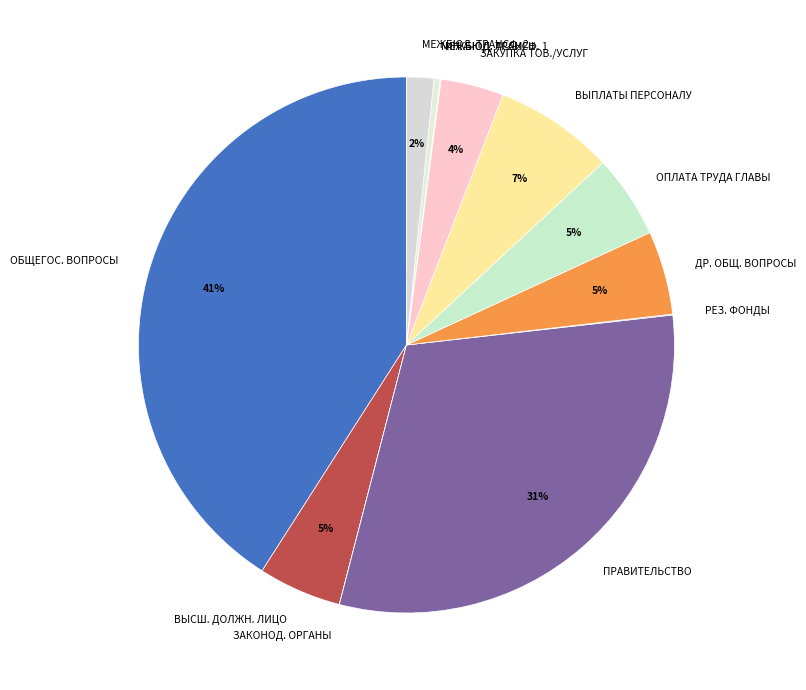

Is the sum of ДР. ОБЩ. ВОПРОСЫ and ОБЩЕГОС. ВОПРОСЫ greater than half?

No